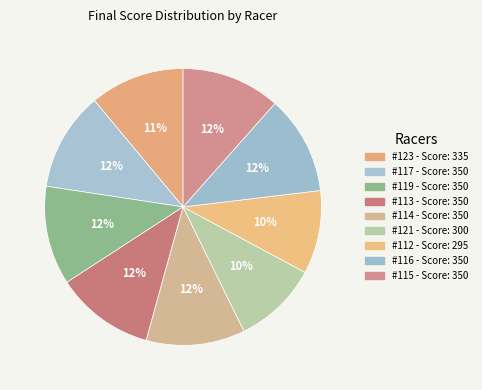

To the nearest percent, what is the difference between the largest and smallest slice percentages?

2%